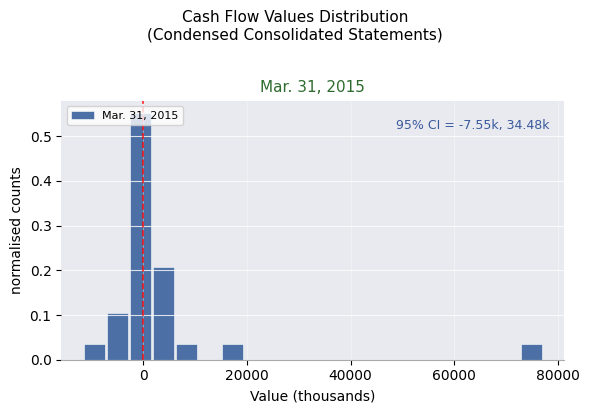

Read against the x-axis, roughly where is the centre of the tallest bar?

0